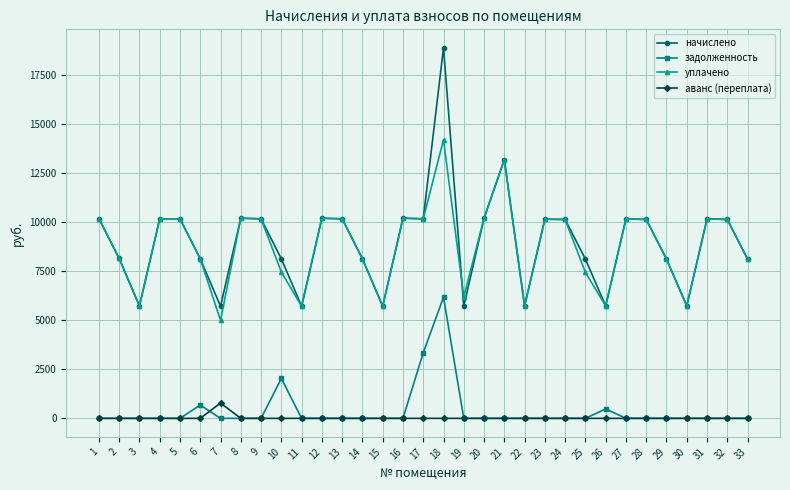

True or false: аванс (переплата) and уплачено cross at least once.

False